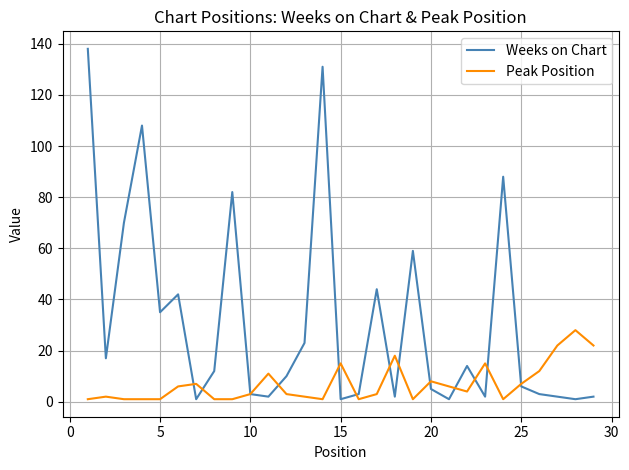

In Peak Position, how many points are higher than both neighbors (excluding endpoints)?

8